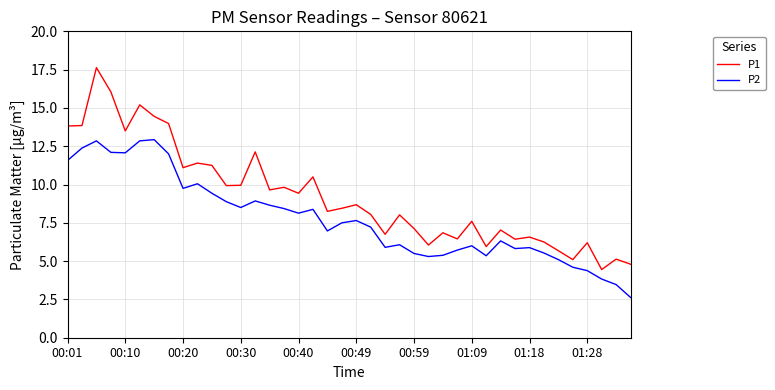

List the series in order of their peak value, lowest first.

P2, P1